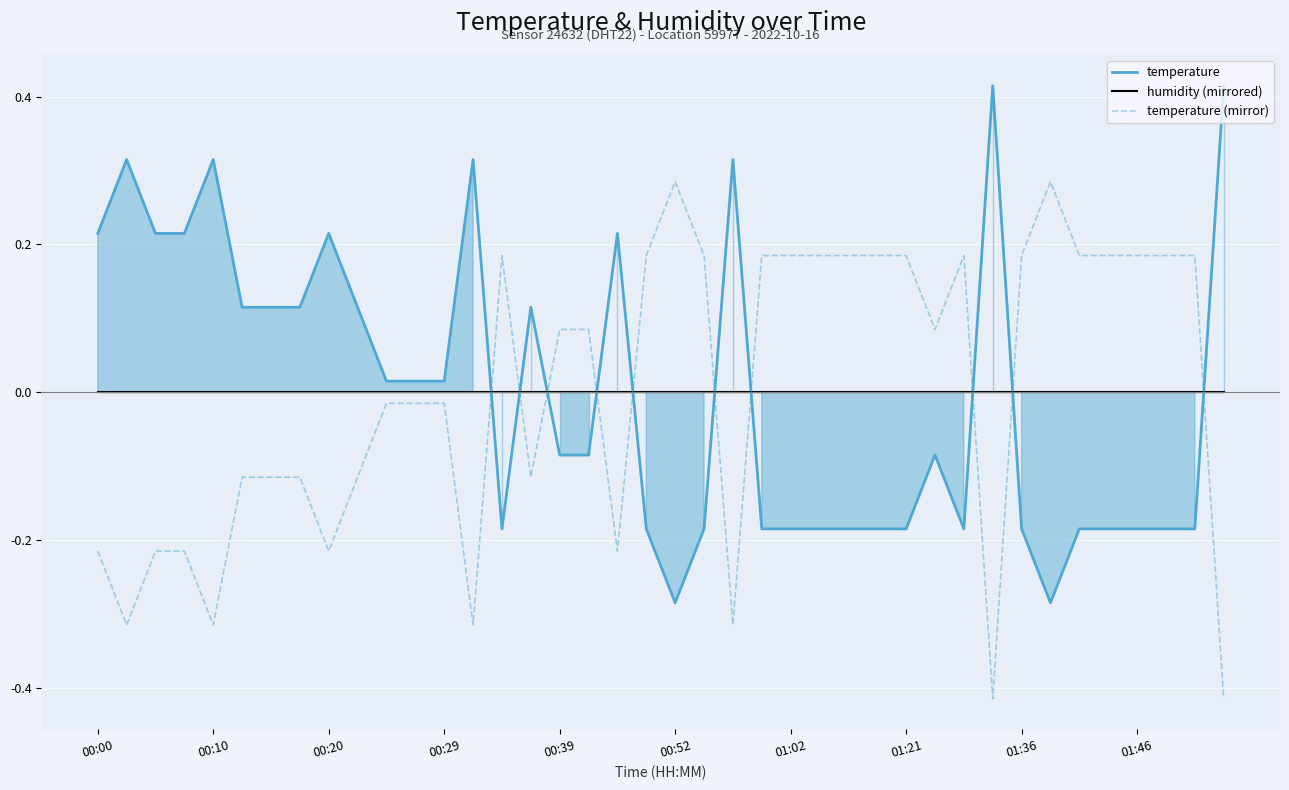

How many lines are shown in the chart?

3